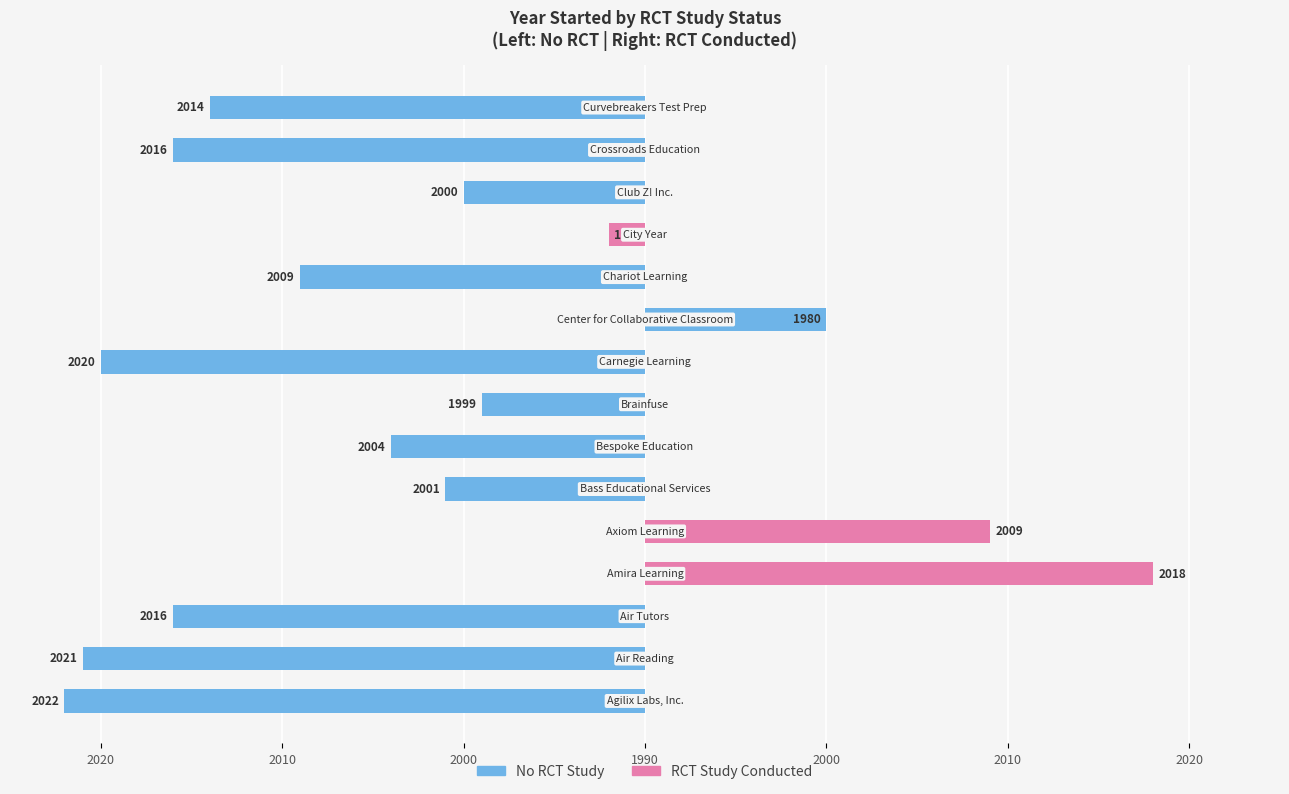

Does the chart contain any negative values?

Yes